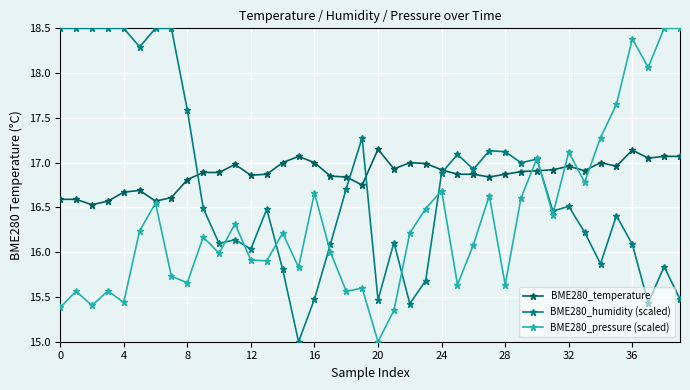

True or false: BME280_pressure (scaled) has more than 2 interior local peaks.

True